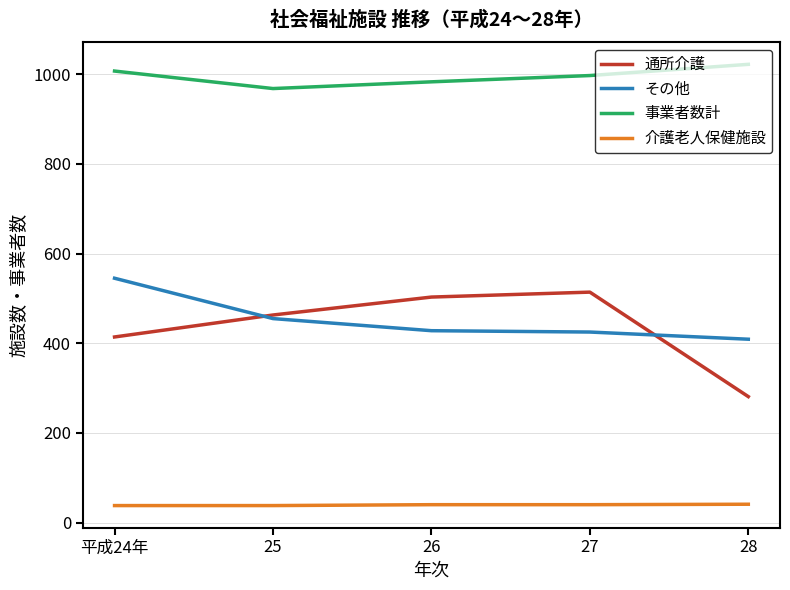

True or false: 通所介護 and 介護老人保健施設 cross at least once.

False